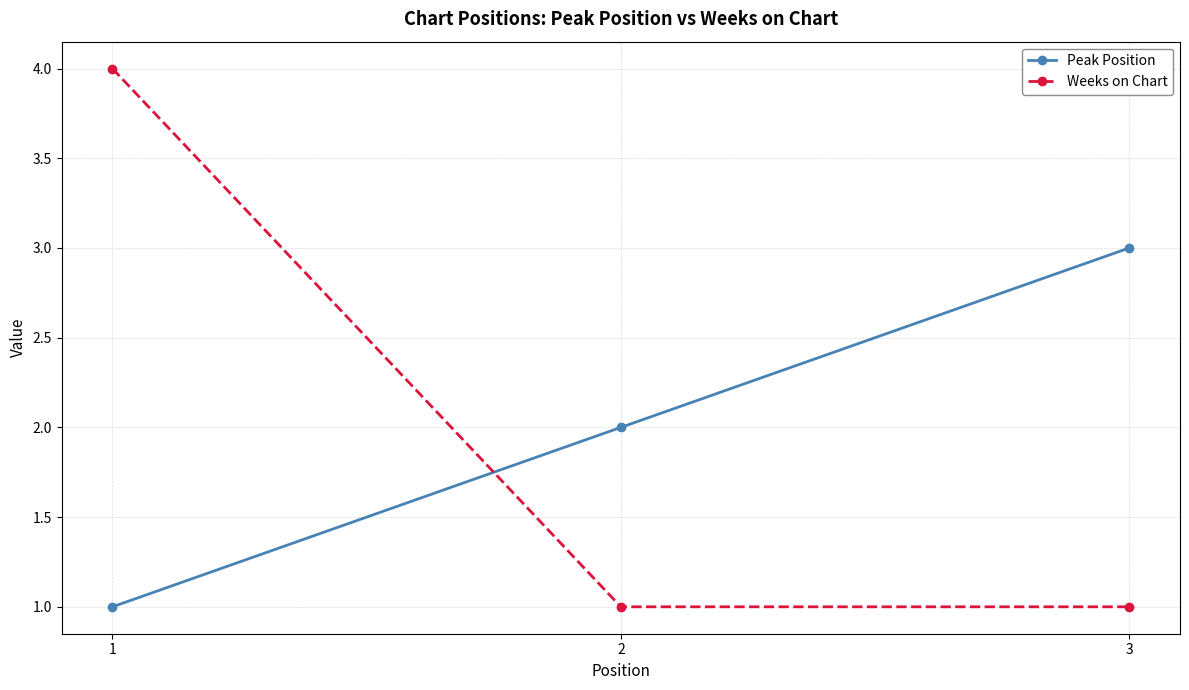

What is the spread (max minus min) of values at 2?

1